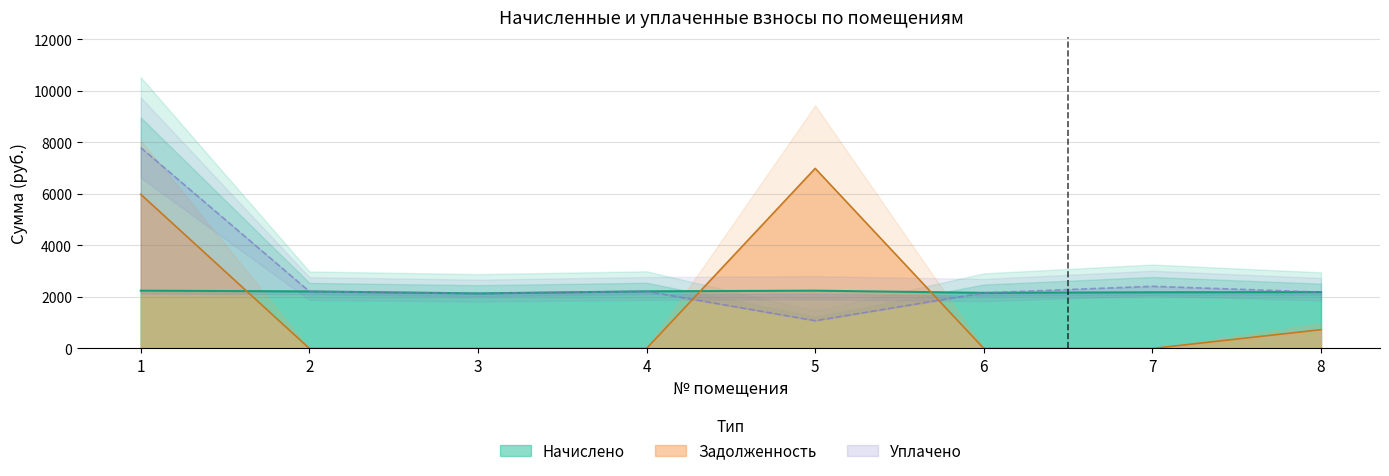

At which category is the sum across all series the highest?

1